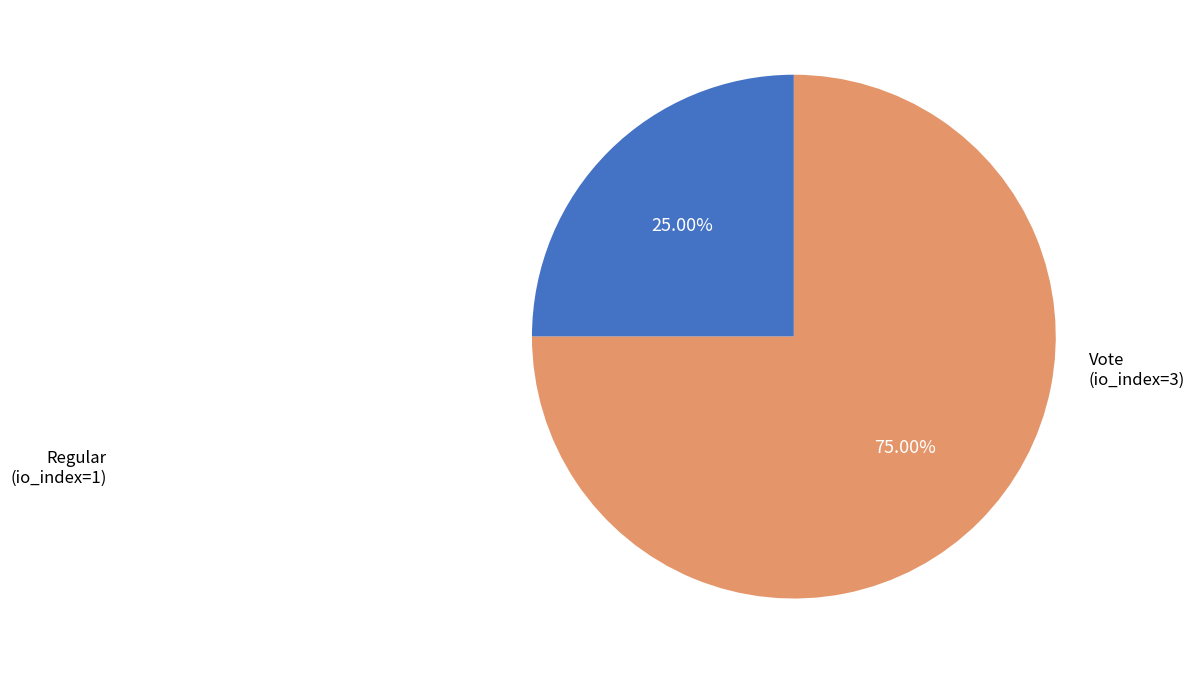

Does any single category account for the majority?

Yes